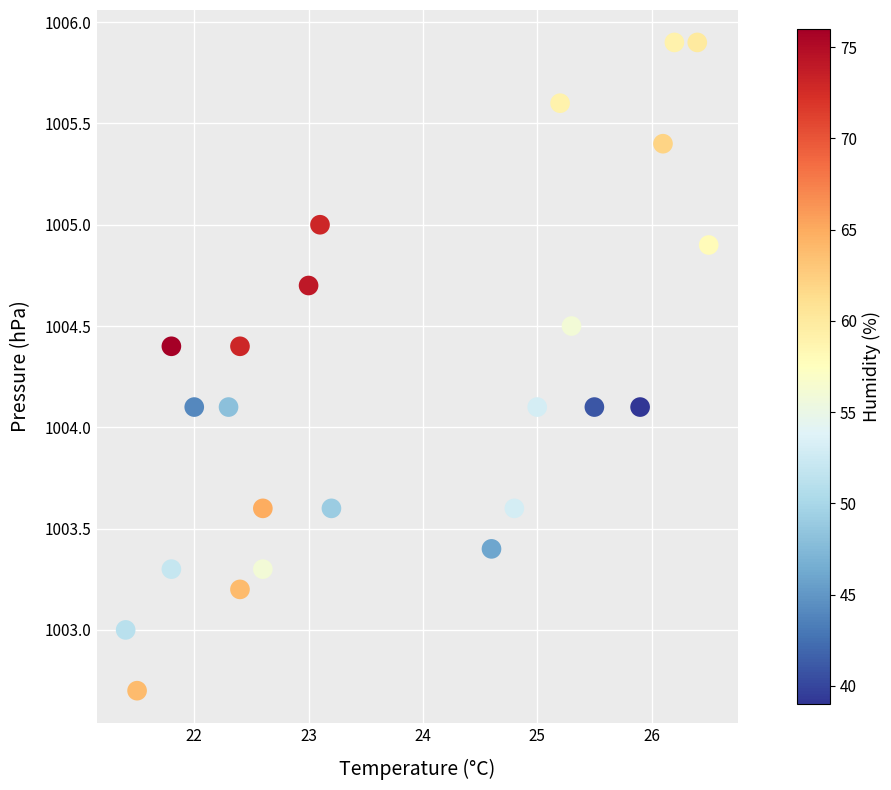

What is the range of X values (max minus min)?

5.1